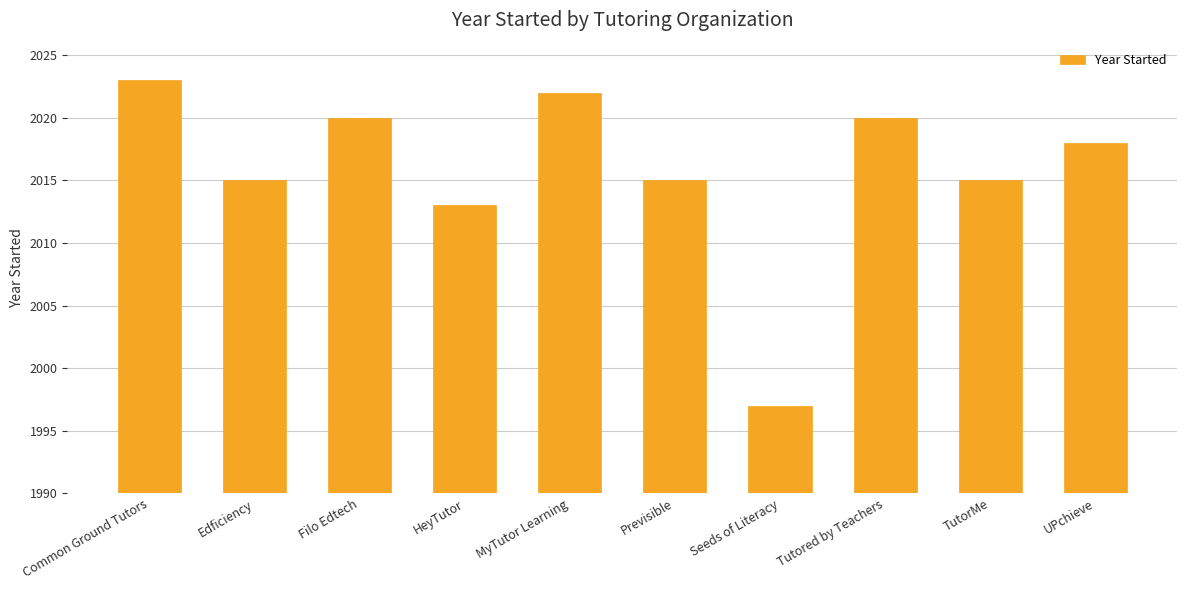

Reading left to right, what are all the values shown in this chart?

Common Ground Tutors=2023	Edficiency=2015	Filo Edtech=2020	HeyTutor=2013	MyTutor Learning=2022	Previsible=2015	Seeds of Literacy=1997	Tutored by Teachers=2020	TutorMe=2015	UPchieve=2018